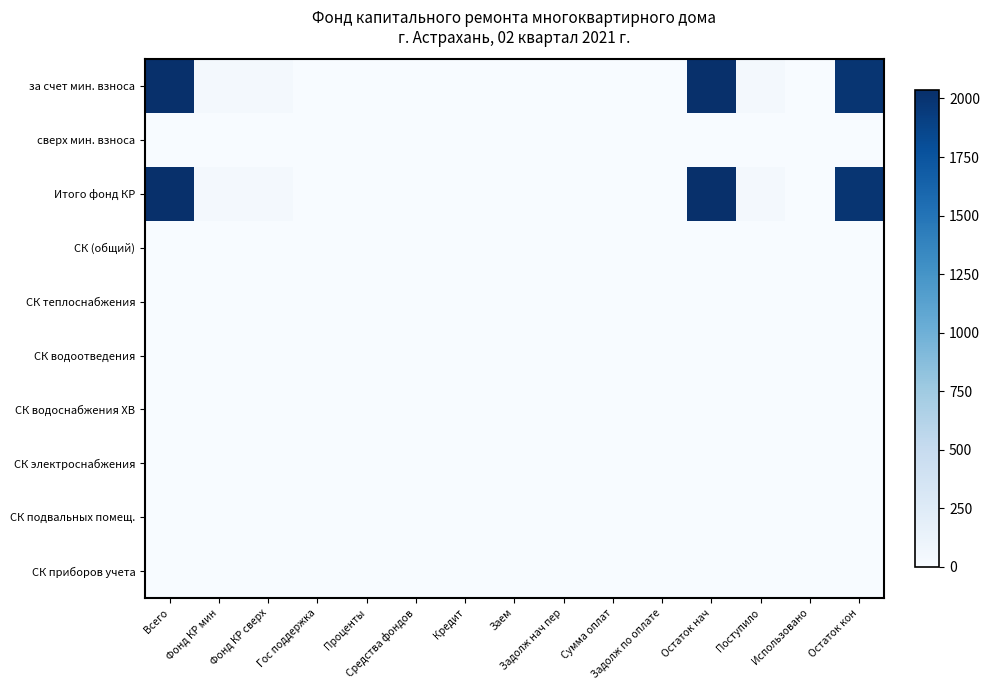

Reading left to right, extract all data points from this chart.

за счет мин. взноса: Всего=2034.7	Фонд КР мин=43.6	Фонд КР сверх=43.6	Гос поддержка=0.0	Проценты=0.0	Средства фондов=0.0	Кредит=0.0	Заем=0.0	Задолж нач пер=0.0	Сумма оплат=0.0	Задолж по оплате=0.0	Остаток нач=2034.7	Поступило=43.6	Использовано=0.0	Остаток кон=1991.1
сверх мин. взноса: Всего=0.0	Фонд КР мин=0.0	Фонд КР сверх=0.0	Гос поддержка=0.0	Проценты=0.0	Средства фондов=0.0	Кредит=0.0	Заем=0.0	Задолж нач пер=0.0	Сумма оплат=0.0	Задолж по оплате=0.0	Остаток нач=0.0	Поступило=0.0	Использовано=0.0	Остаток кон=0.0
Итого фонд КР: Всего=2034.7	Фонд КР мин=43.6	Фонд КР сверх=43.6	Гос поддержка=0.0	Проценты=0.0	Средства фондов=0.0	Кредит=0.0	Заем=0.0	Задолж нач пер=0.0	Сумма оплат=0.0	Задолж по оплате=0.0	Остаток нач=2034.7	Поступило=43.6	Использовано=0.0	Остаток кон=1991.1
СК (общий): Всего=0.0	Фонд КР мин=0.0	Фонд КР сверх=0.0	Гос поддержка=0.0	Проценты=0.0	Средства фондов=0.0	Кредит=0.0	Заем=0.0	Задолж нач пер=0.0	Сумма оплат=0.0	Задолж по оплате=0.0	Остаток нач=0.0	Поступило=0.0	Использовано=0.0	Остаток кон=0.0
СК теплоснабжения: Всего=0.0	Фонд КР мин=0.0	Фонд КР сверх=0.0	Гос поддержка=0.0	Проценты=0.0	Средства фондов=0.0	Кредит=0.0	Заем=0.0	Задолж нач пер=0.0	Сумма оплат=0.0	Задолж по оплате=0.0	Остаток нач=0.0	Поступило=0.0	Использовано=0.0	Остаток кон=0.0
СК водоотведения: Всего=0.0	Фонд КР мин=0.0	Фонд КР сверх=0.0	Гос поддержка=0.0	Проценты=0.0	Средства фондов=0.0	Кредит=0.0	Заем=0.0	Задолж нач пер=0.0	Сумма оплат=0.0	Задолж по оплате=0.0	Остаток нач=0.0	Поступило=0.0	Использовано=0.0	Остаток кон=0.0
СК водоснабжения ХВ: Всего=0.0	Фонд КР мин=0.0	Фонд КР сверх=0.0	Гос поддержка=0.0	Проценты=0.0	Средства фондов=0.0	Кредит=0.0	Заем=0.0	Задолж нач пер=0.0	Сумма оплат=0.0	Задолж по оплате=0.0	Остаток нач=0.0	Поступило=0.0	Использовано=0.0	Остаток кон=0.0
СК электроснабжения: Всего=0.0	Фонд КР мин=0.0	Фонд КР сверх=0.0	Гос поддержка=0.0	Проценты=0.0	Средства фондов=0.0	Кредит=0.0	Заем=0.0	Задолж нач пер=0.0	Сумма оплат=0.0	Задолж по оплате=0.0	Остаток нач=0.0	Поступило=0.0	Использовано=0.0	Остаток кон=0.0
СК подвальных помещ.: Всего=0.0	Фонд КР мин=0.0	Фонд КР сверх=0.0	Гос поддержка=0.0	Проценты=0.0	Средства фондов=0.0	Кредит=0.0	Заем=0.0	Задолж нач пер=0.0	Сумма оплат=0.0	Задолж по оплате=0.0	Остаток нач=0.0	Поступило=0.0	Использовано=0.0	Остаток кон=0.0
СК приборов учета: Всего=0.0	Фонд КР мин=0.0	Фонд КР сверх=0.0	Гос поддержка=0.0	Проценты=0.0	Средства фондов=0.0	Кредит=0.0	Заем=0.0	Задолж нач пер=0.0	Сумма оплат=0.0	Задолж по оплате=0.0	Остаток нач=0.0	Поступило=0.0	Использовано=0.0	Остаток кон=0.0